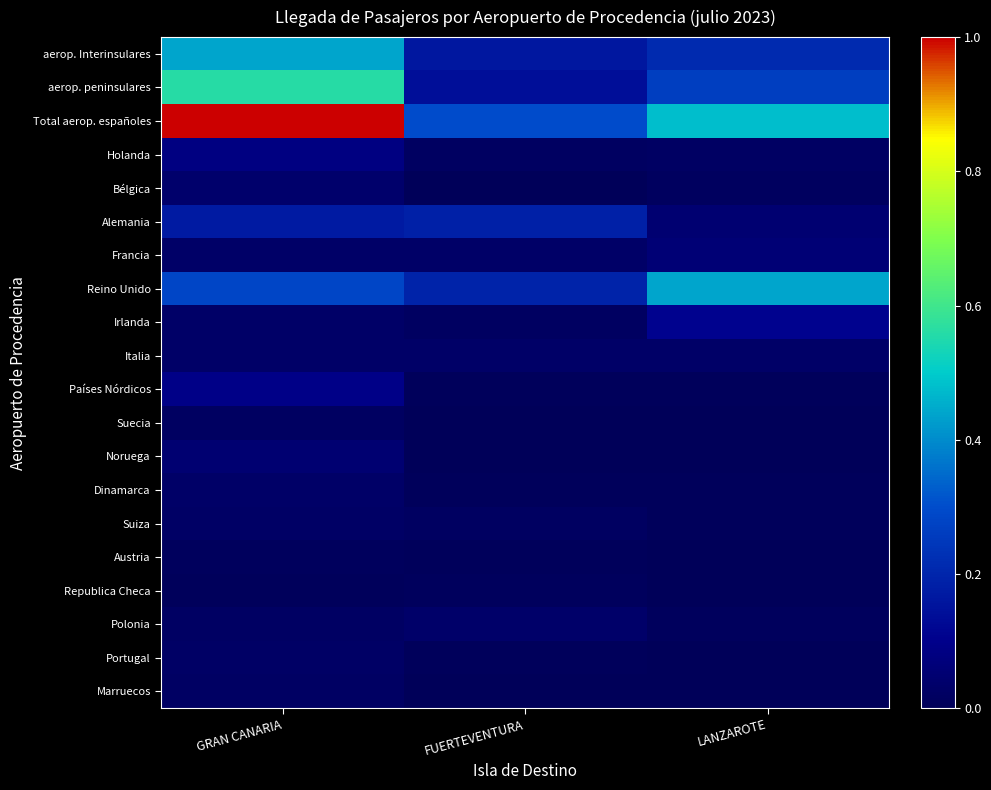

Reading right to left, transcribe all the data shown in this chart.

aerop. Interinsulares: LANZAROTE=0.2	FUERTEVENTURA=0.2	GRAN CANARIA=0.4
aerop. peninsulares: LANZAROTE=0.3	FUERTEVENTURA=0.1	GRAN CANARIA=0.6
Total aerop. españoles: LANZAROTE=0.5	FUERTEVENTURA=0.3	GRAN CANARIA=1.0
Holanda: LANZAROTE=0.0	FUERTEVENTURA=0.0	GRAN CANARIA=0.1
Bélgica: LANZAROTE=0.0	FUERTEVENTURA=0.0	GRAN CANARIA=0.0
Alemania: LANZAROTE=0.1	FUERTEVENTURA=0.2	GRAN CANARIA=0.2
Francia: LANZAROTE=0.1	FUERTEVENTURA=0.0	GRAN CANARIA=0.0
Reino Unido: LANZAROTE=0.4	FUERTEVENTURA=0.2	GRAN CANARIA=0.3
Irlanda: LANZAROTE=0.1	FUERTEVENTURA=0.0	GRAN CANARIA=0.0
Italia: LANZAROTE=0.0	FUERTEVENTURA=0.0	GRAN CANARIA=0.0
Países Nórdicos: LANZAROTE=0.0	FUERTEVENTURA=0.0	GRAN CANARIA=0.1
Suecia: LANZAROTE=0.0	FUERTEVENTURA=0.0	GRAN CANARIA=0.0
Noruega: LANZAROTE=0.0	FUERTEVENTURA=0.0	GRAN CANARIA=0.0
Dinamarca: LANZAROTE=0.0	FUERTEVENTURA=0.0	GRAN CANARIA=0.0
Suiza: LANZAROTE=0.0	FUERTEVENTURA=0.0	GRAN CANARIA=0.0
Austria: LANZAROTE=0.0	FUERTEVENTURA=0.0	GRAN CANARIA=0.0
Republica Checa: LANZAROTE=0.0	FUERTEVENTURA=0.0	GRAN CANARIA=0.0
Polonia: LANZAROTE=0.0	FUERTEVENTURA=0.0	GRAN CANARIA=0.0
Portugal: LANZAROTE=0.0	FUERTEVENTURA=0.0	GRAN CANARIA=0.0
Marruecos: LANZAROTE=0.0	FUERTEVENTURA=0.0	GRAN CANARIA=0.0